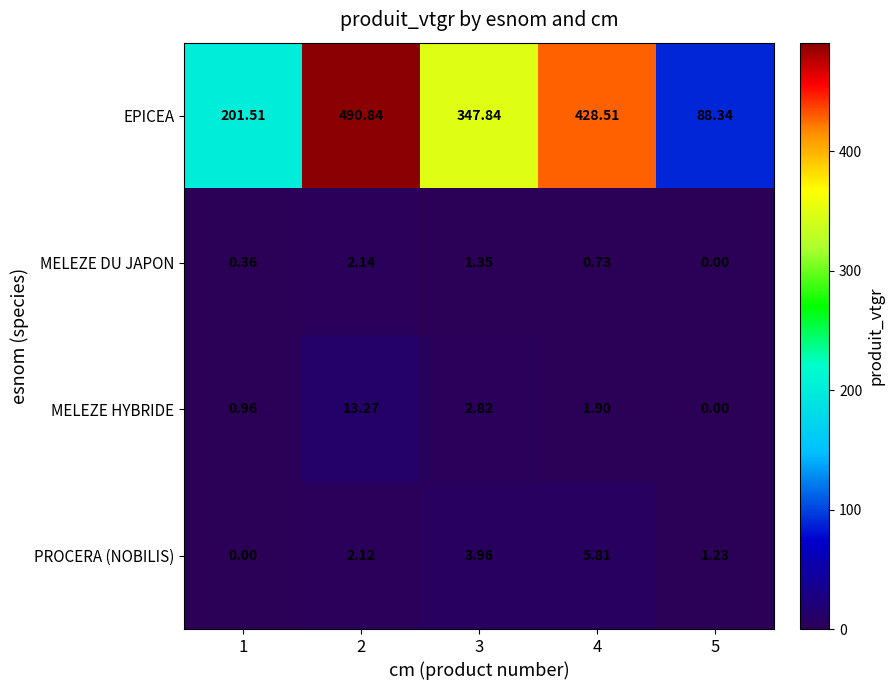

What is the maximum value shown in the chart?

490.8